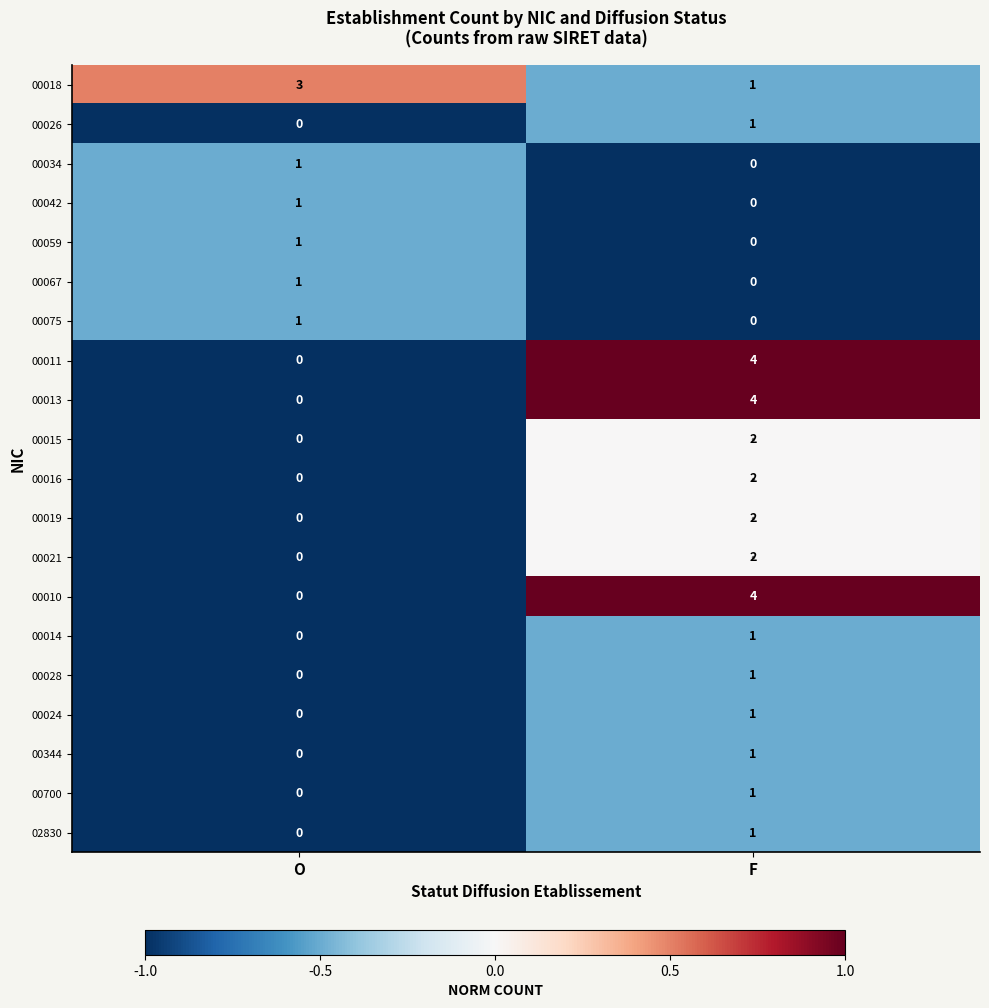

What is the total value across all series at O?

8